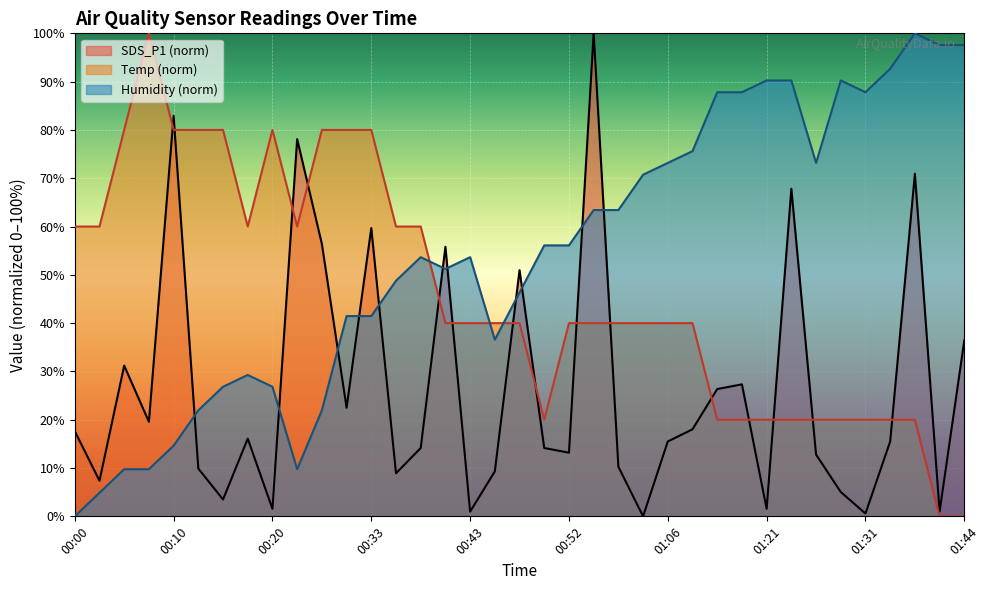

True or false: Temp has a value of 80.0 at 00:25.

True